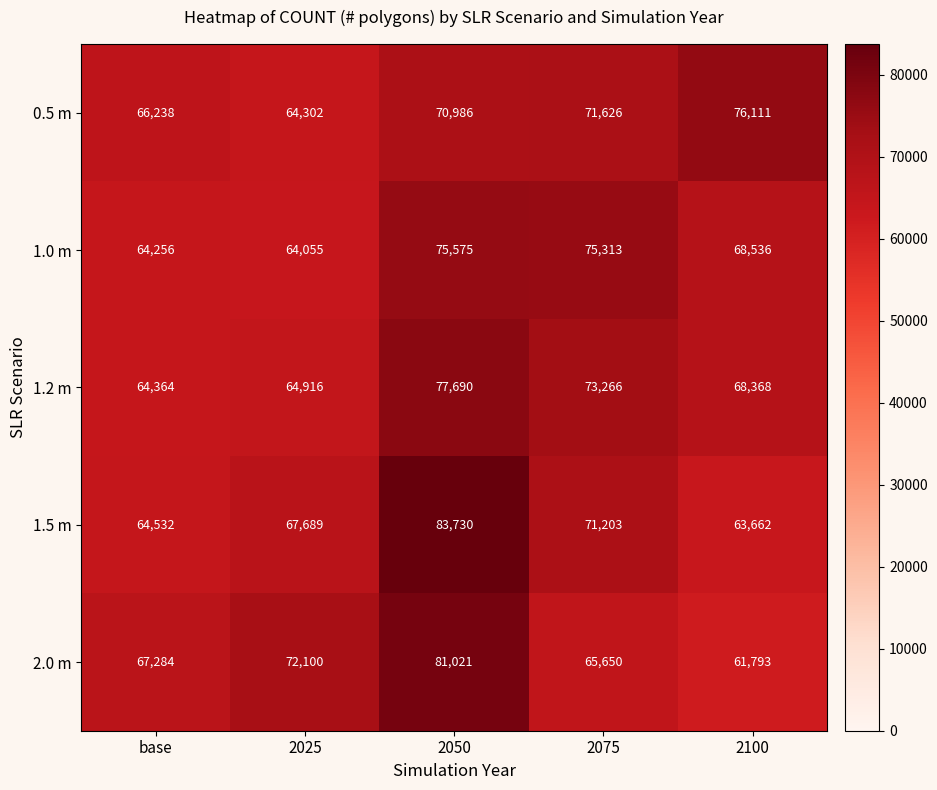

What is the maximum value shown in the chart?

83730